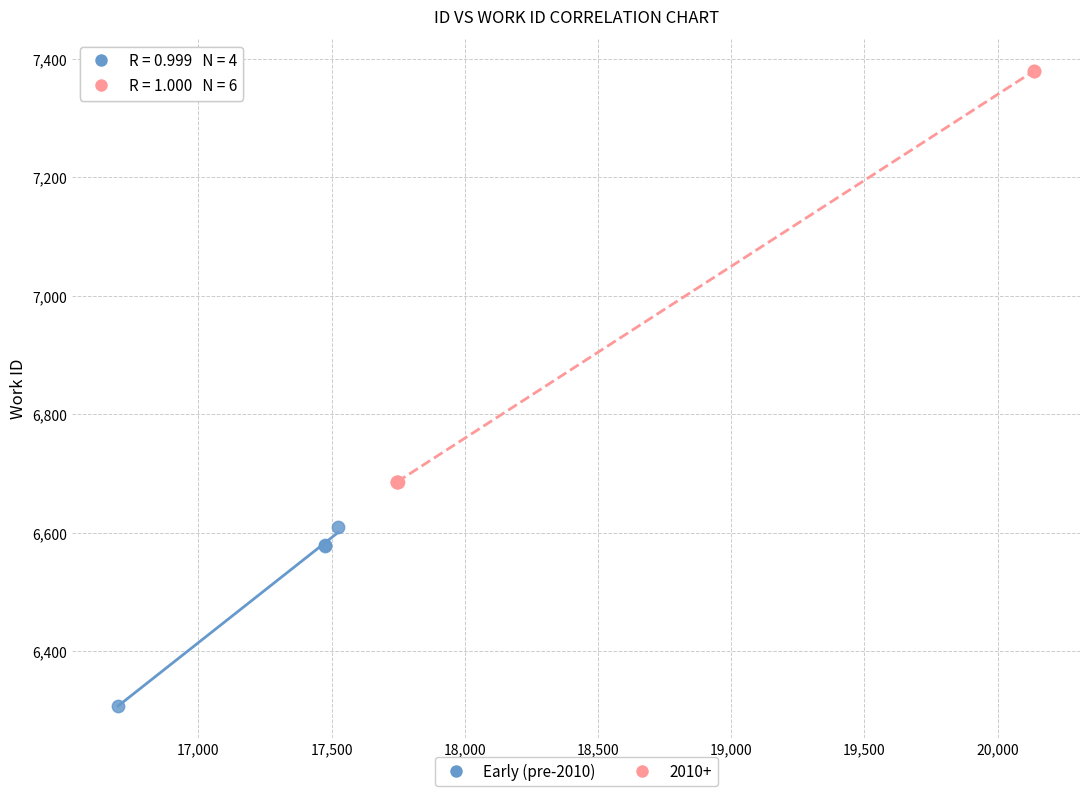

Which series reaches the maximum Y coordinate?

2010+